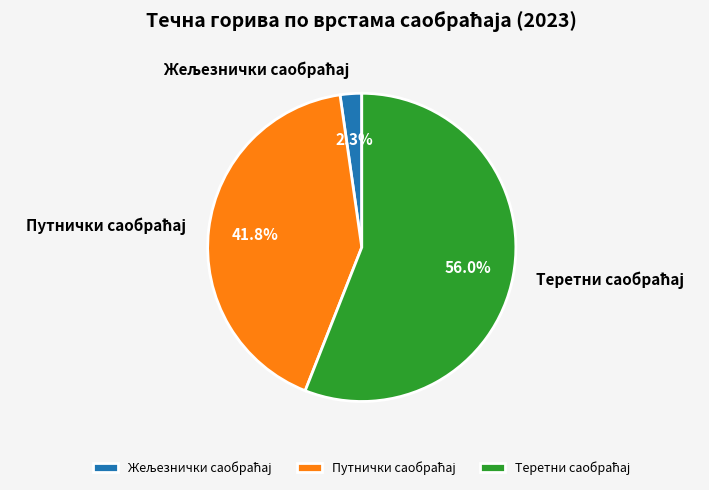

Count the number of slices in the pie.

3